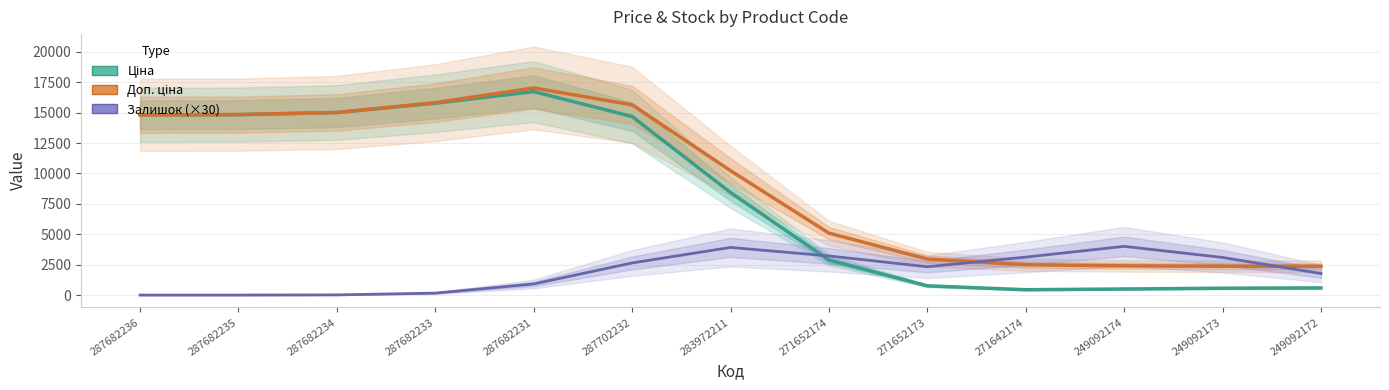

How many times do Ціна and Залишок (×30) cross each other?

1